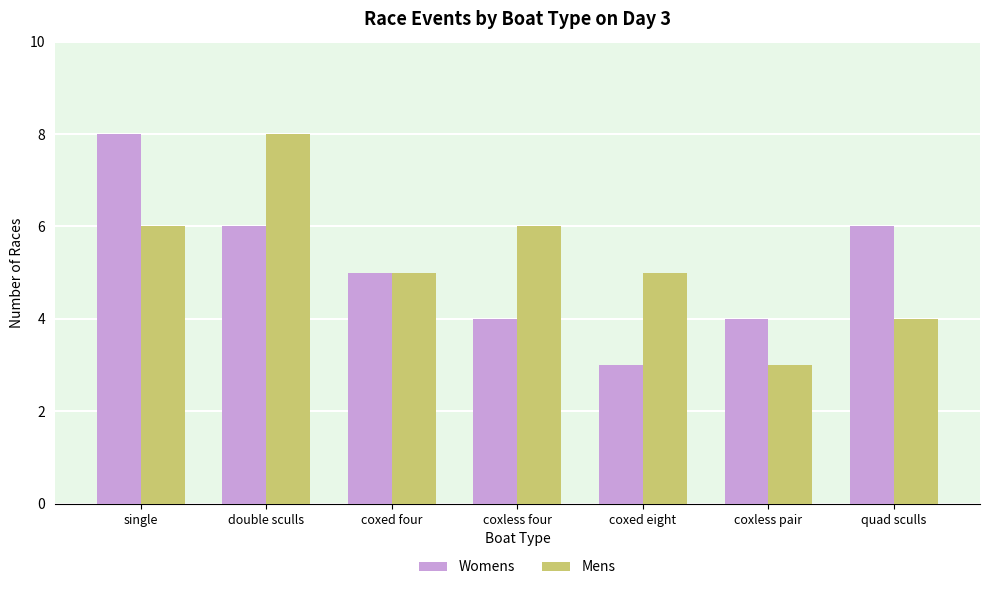

How many bars are there in each group?

2